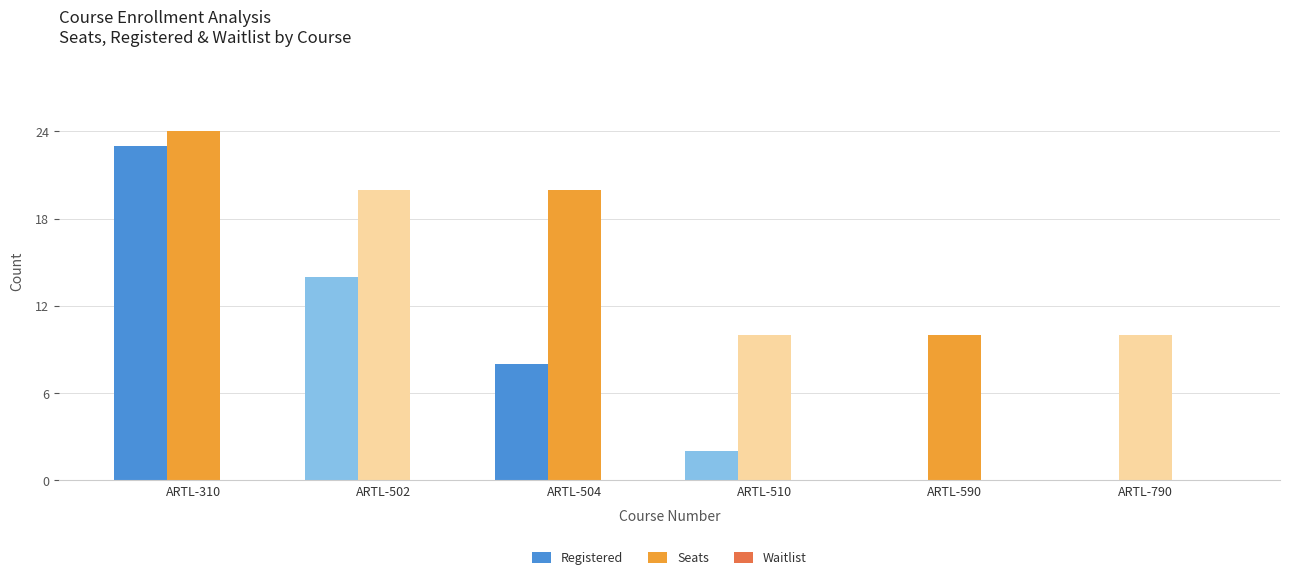

How many groups of bars are there?

6